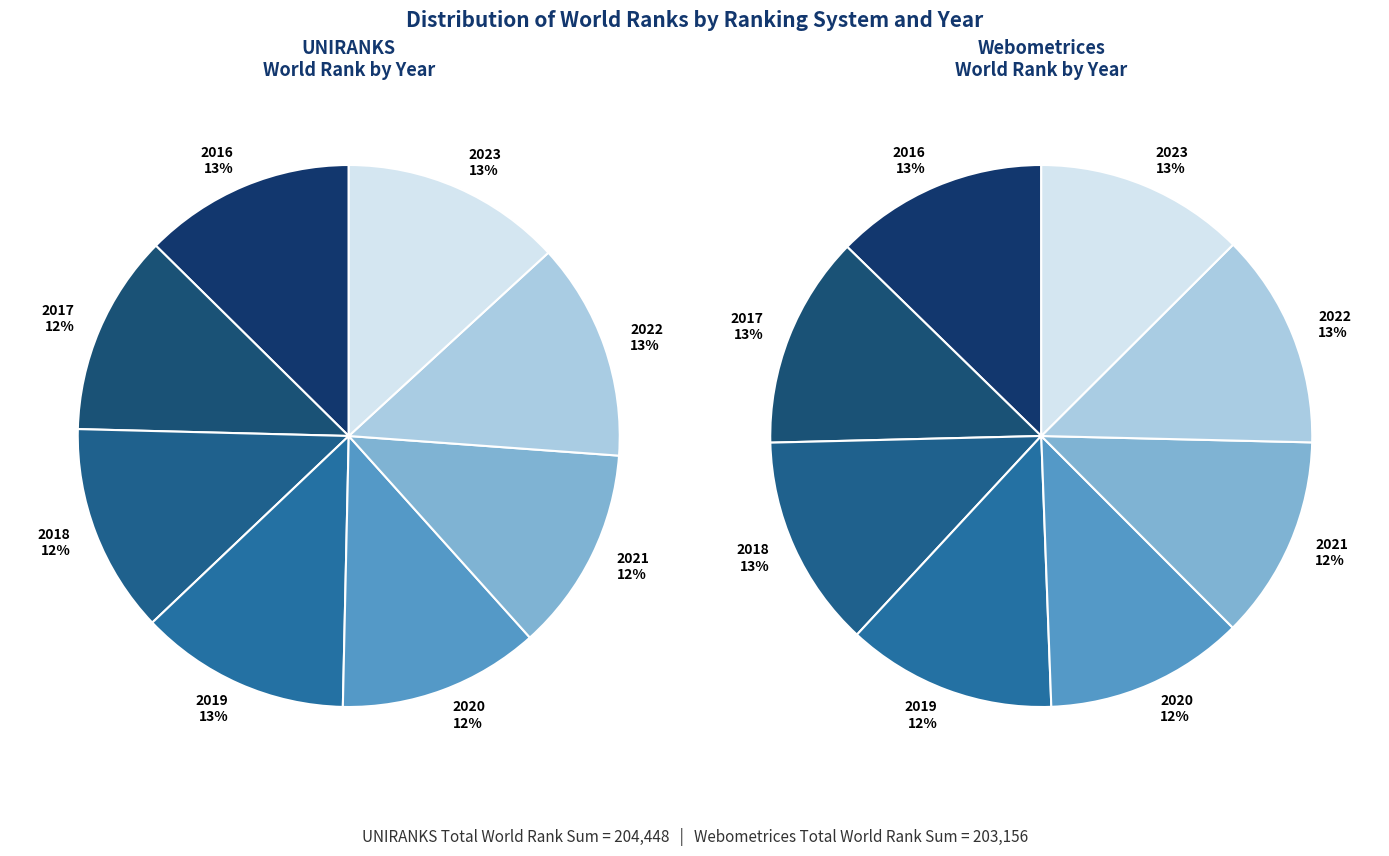

What percentage is the 2019 slice, to the nearest percent?

13%